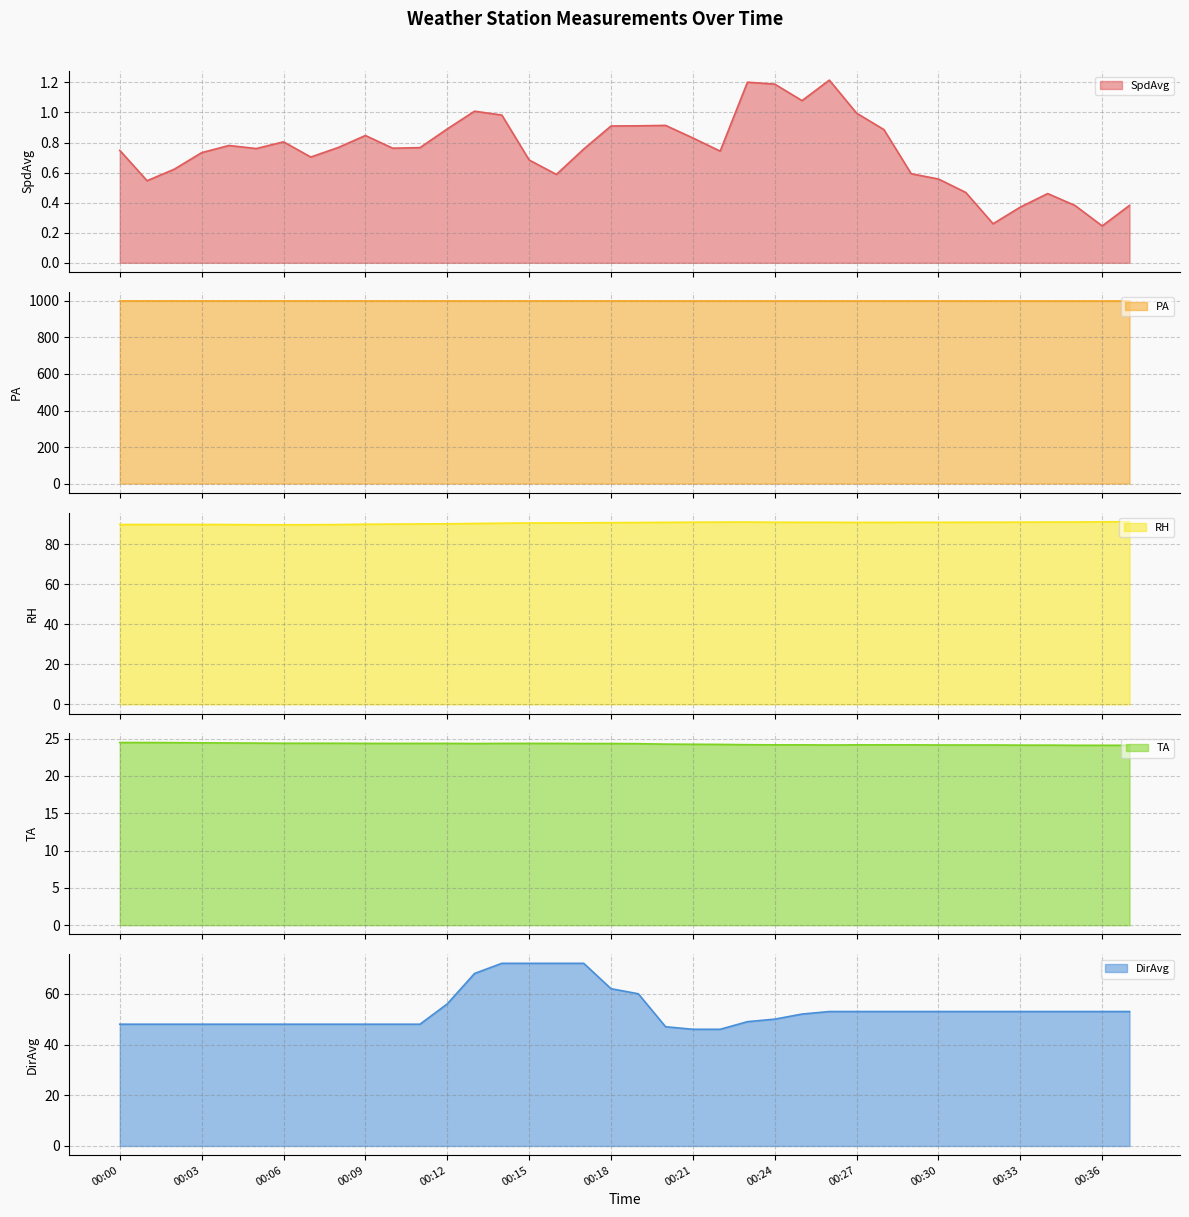

True or false: SpdAvg and RH cross at least once.

False